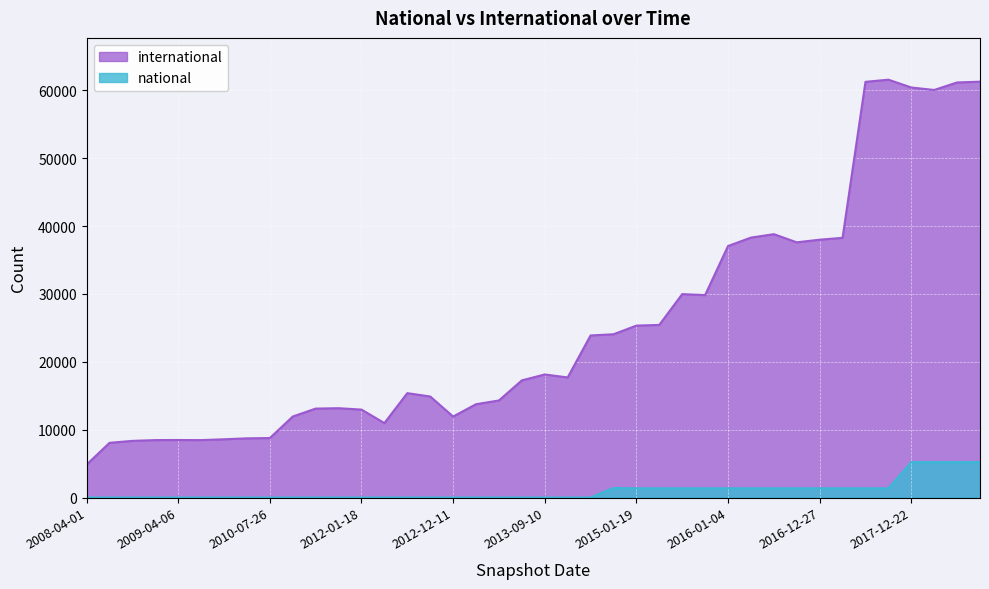

Which has a higher value, 2009-04-06 or 2015-10-01?

2015-10-01